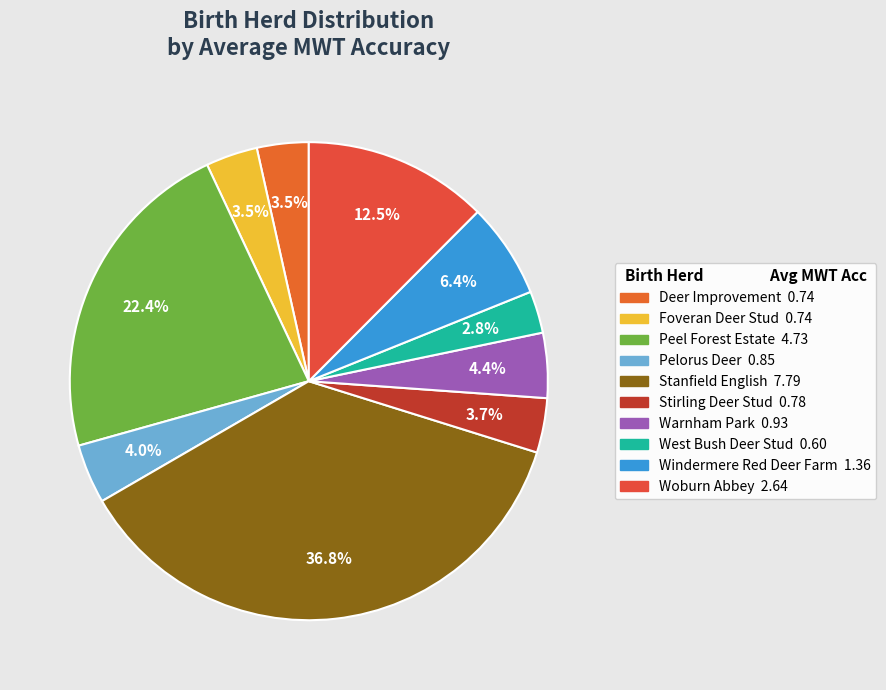

What is the change in value from Pelorus Deer to Warnham Park?

+0.1